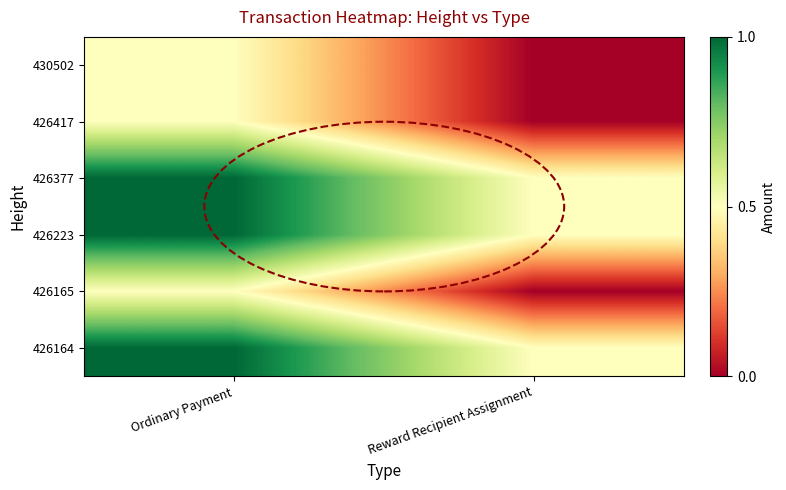

At Reward Recipient Assignment, list the series in order from smallest to largest.

426165, 426417, 430502, 426164, 426223, 426377